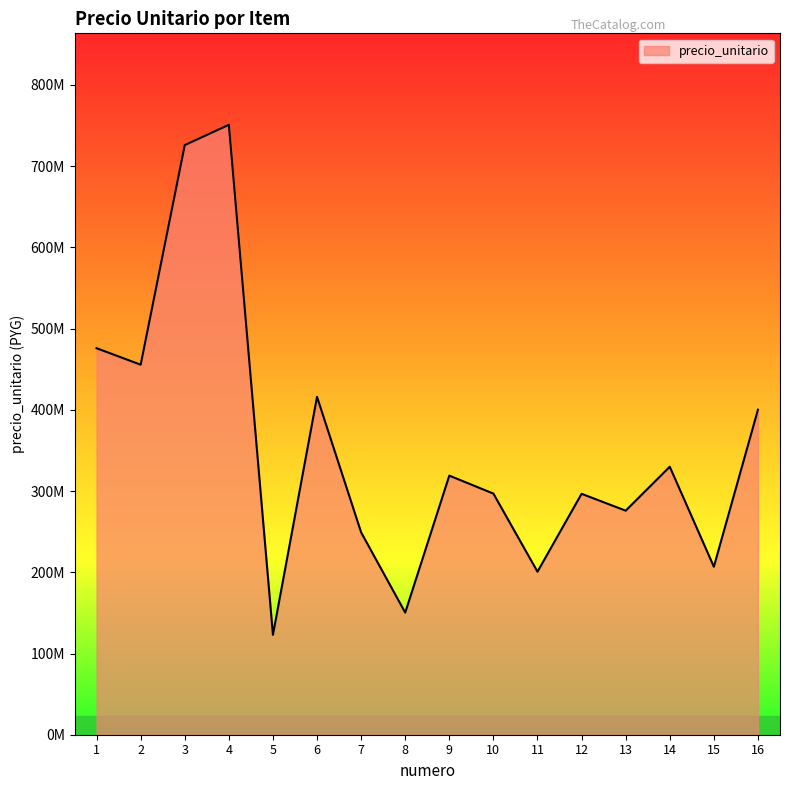

Does the chart display data point markers on the line(s)?

No